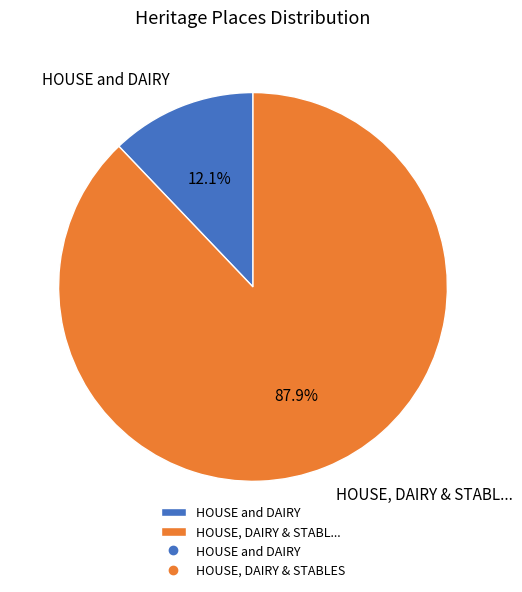

Which has a higher value, HOUSE and DAIRY or HOUSE, DAIRY & STABL...?

HOUSE, DAIRY & STABL...